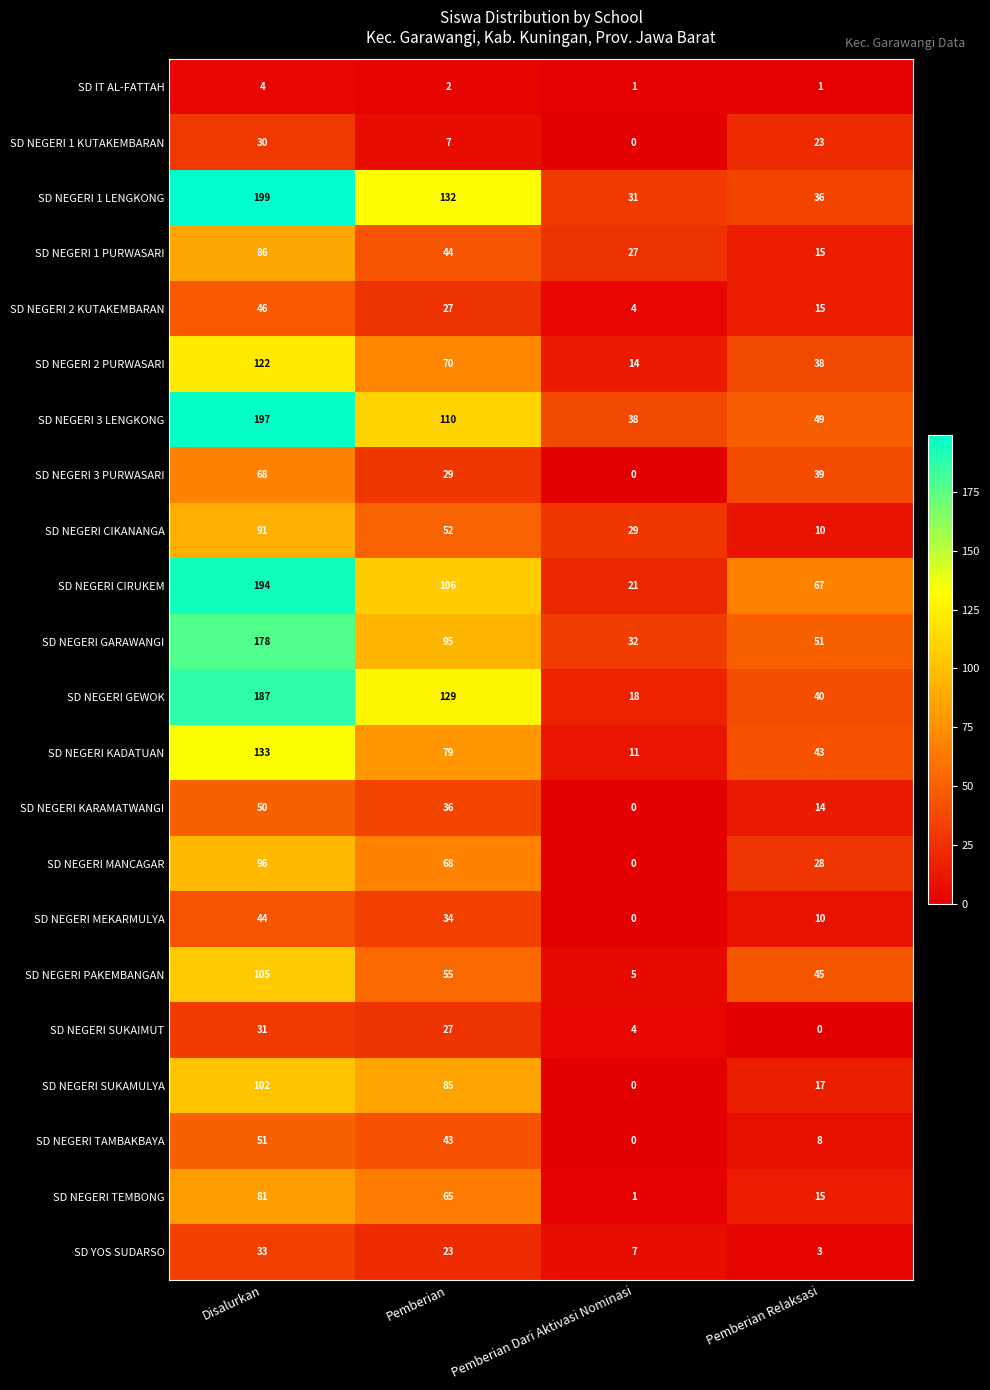

How many distinct data groups are displayed?

22